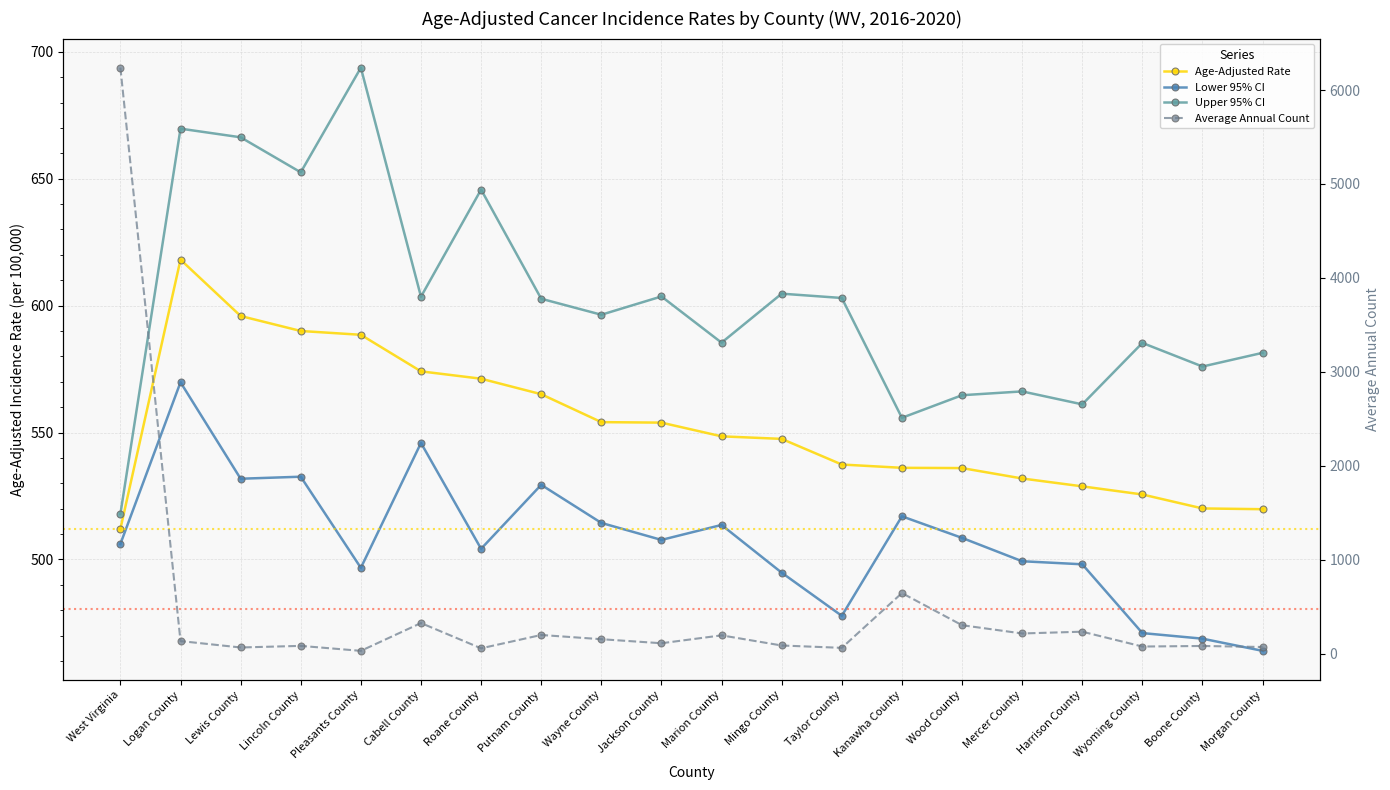

At which label does Average Annual Count reach its minimum?

Pleasants County